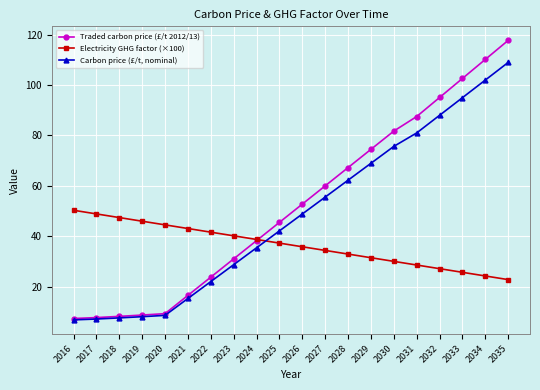

Which series has the largest total across all categories?

Traded carbon price (£/t 2012/13)